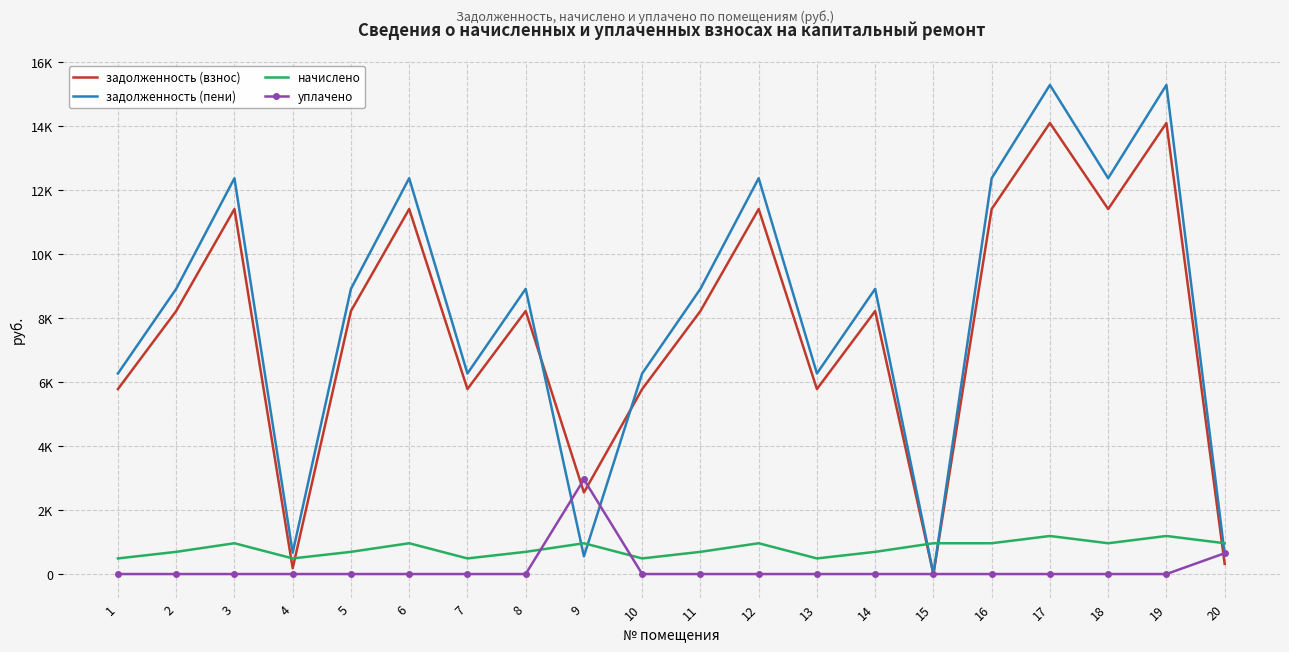

In задолженность (взнос), how many points are higher than both neighbors (excluding endpoints)?

7